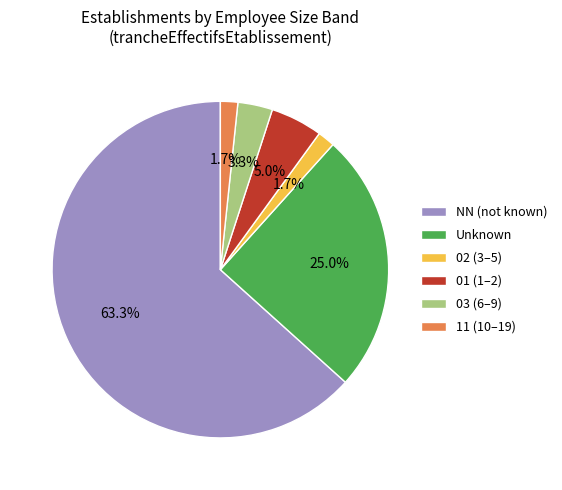

Combined, do 03 (6–9) and NN (not known) account for over 50%?

Yes